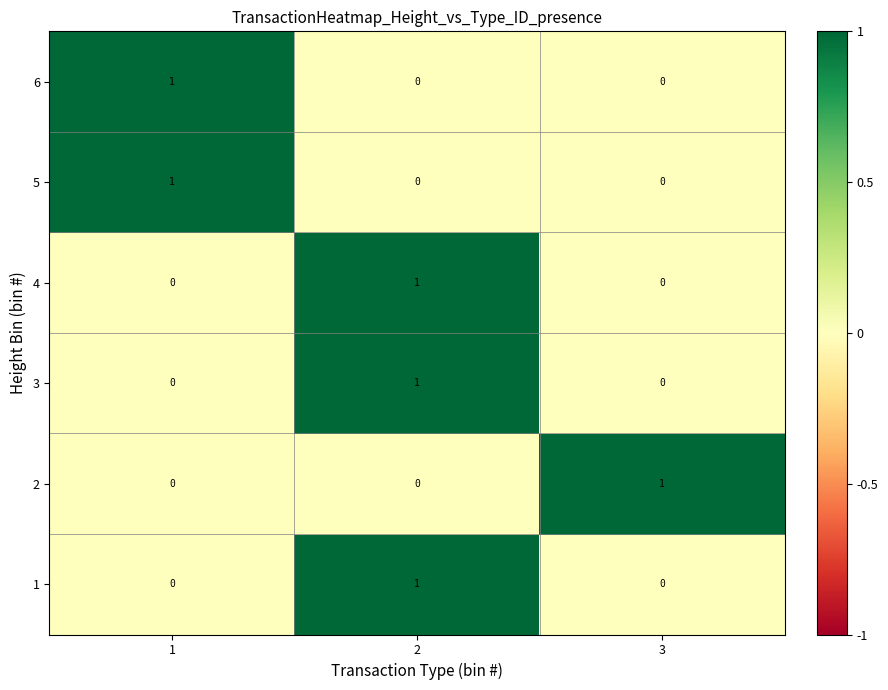

Which category has the highest value in the 2 series?

3